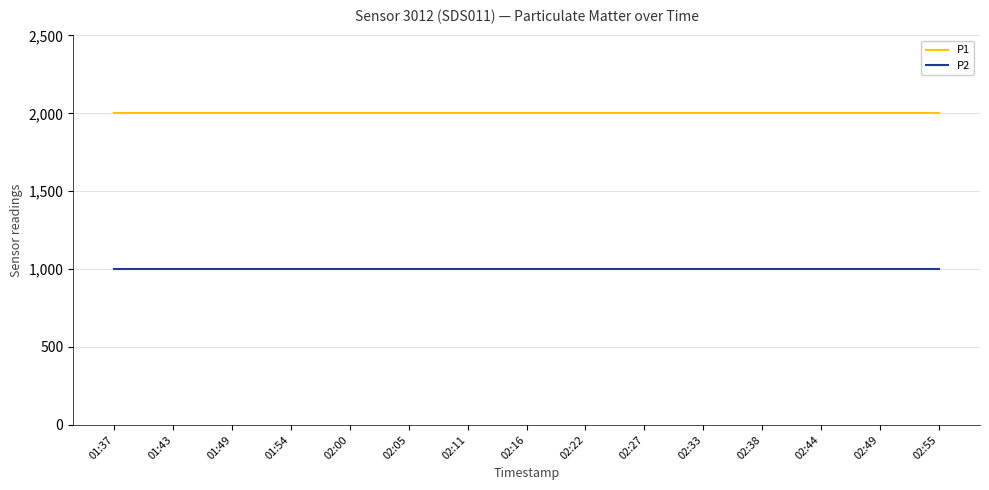

List the series in order of their peak value, lowest first.

P2, P1